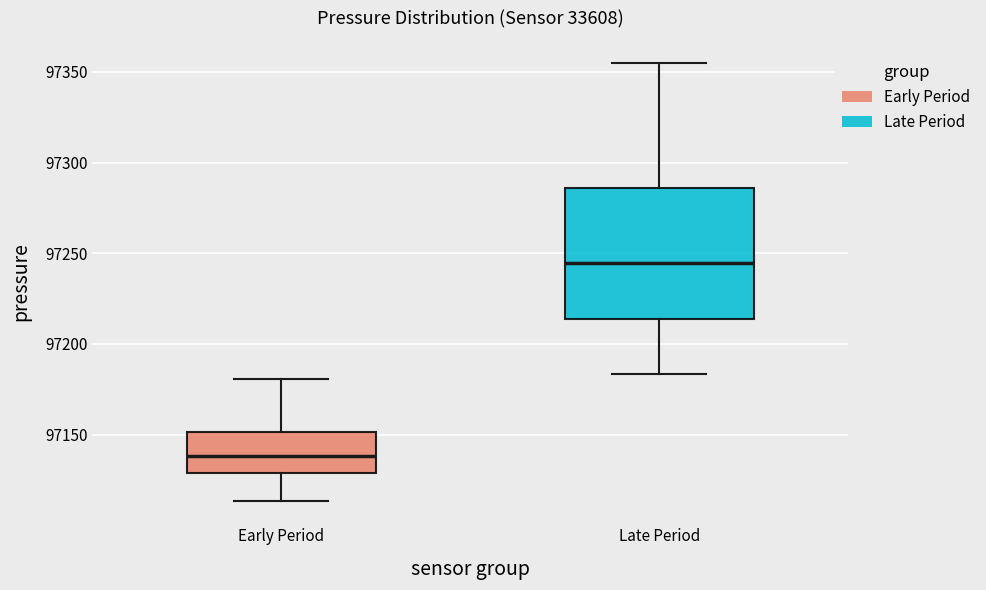

Which box is the tallest, from its lower edge to its upper edge?

Late Period